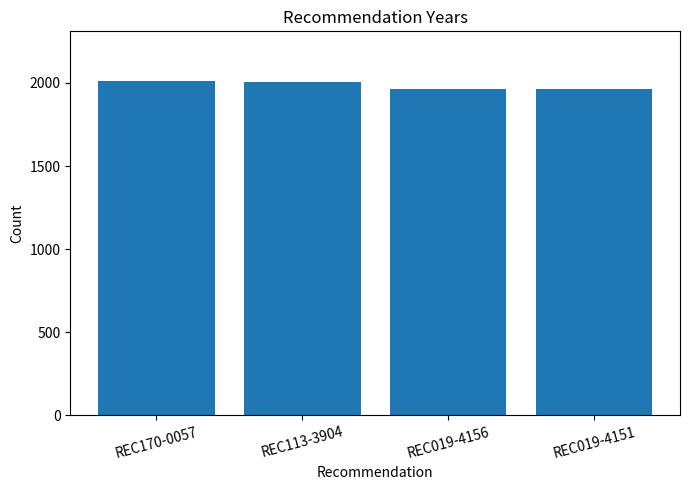

What is the difference between the second highest and second lowest values?

43